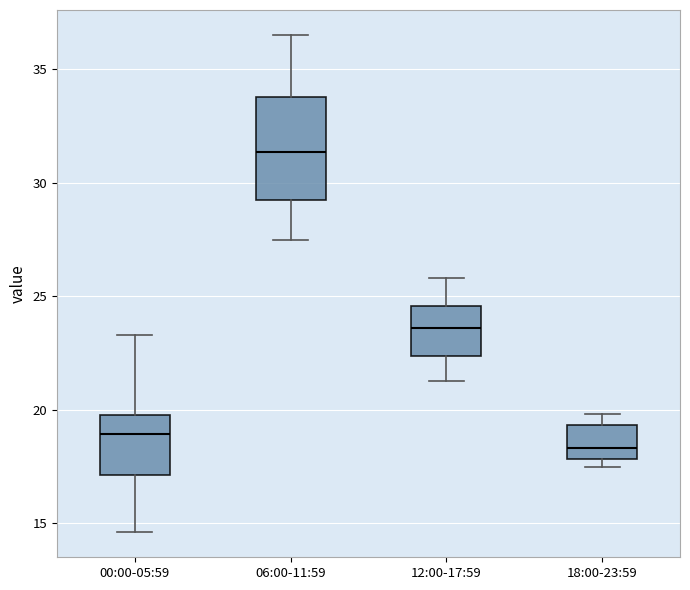

Reading left to right, transcribe this box plot: for each box, give where its median line is, the range the box spans, and where its two whiskers end, as read against the y-axis. The values are not printed on the chart, so give them approximately, as read against the axis.

00:00-05:59: median 19.0, box 17.0 to 20.0, whiskers 14.5 to 23.5
06:00-11:59: median 31.5, box 29.0 to 34.0, whiskers 27.5 to 36.5
12:00-17:59: median 23.5, box 22.5 to 24.5, whiskers 21.5 to 26.0
18:00-23:59: median 18.5, box 18.0 to 19.5, whiskers 17.5 to 20.0